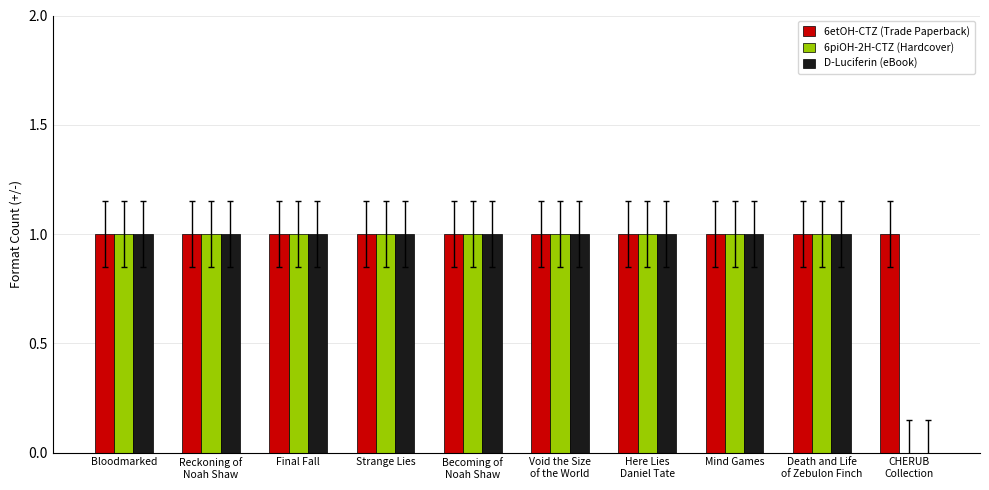

Which series has the largest total across all categories?

6etOH-CTZ (Trade Paperback)